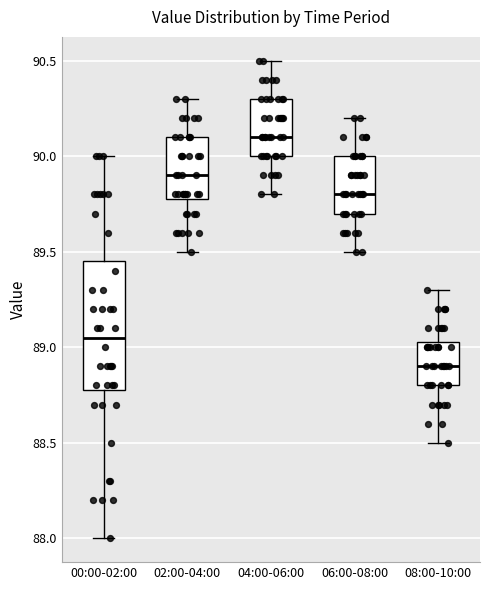

Reading left to right, transcribe this box plot: for each box, give where its median line is, the range the box spans, and where its two whiskers end, as read against the y-axis. The values are not printed on the chart, so give them approximately, as read against the axis.

00:00-02:00: median 89.05, box 88.80 to 89.45, whiskers 88.00 to 90.00
02:00-04:00: median 89.90, box 89.80 to 90.10, whiskers 89.50 to 90.30
04:00-06:00: median 90.10, box 90.00 to 90.30, whiskers 89.80 to 90.50
06:00-08:00: median 89.80, box 89.70 to 90.00, whiskers 89.50 to 90.20
08:00-10:00: median 88.90, box 88.80 to 89.05, whiskers 88.50 to 89.30